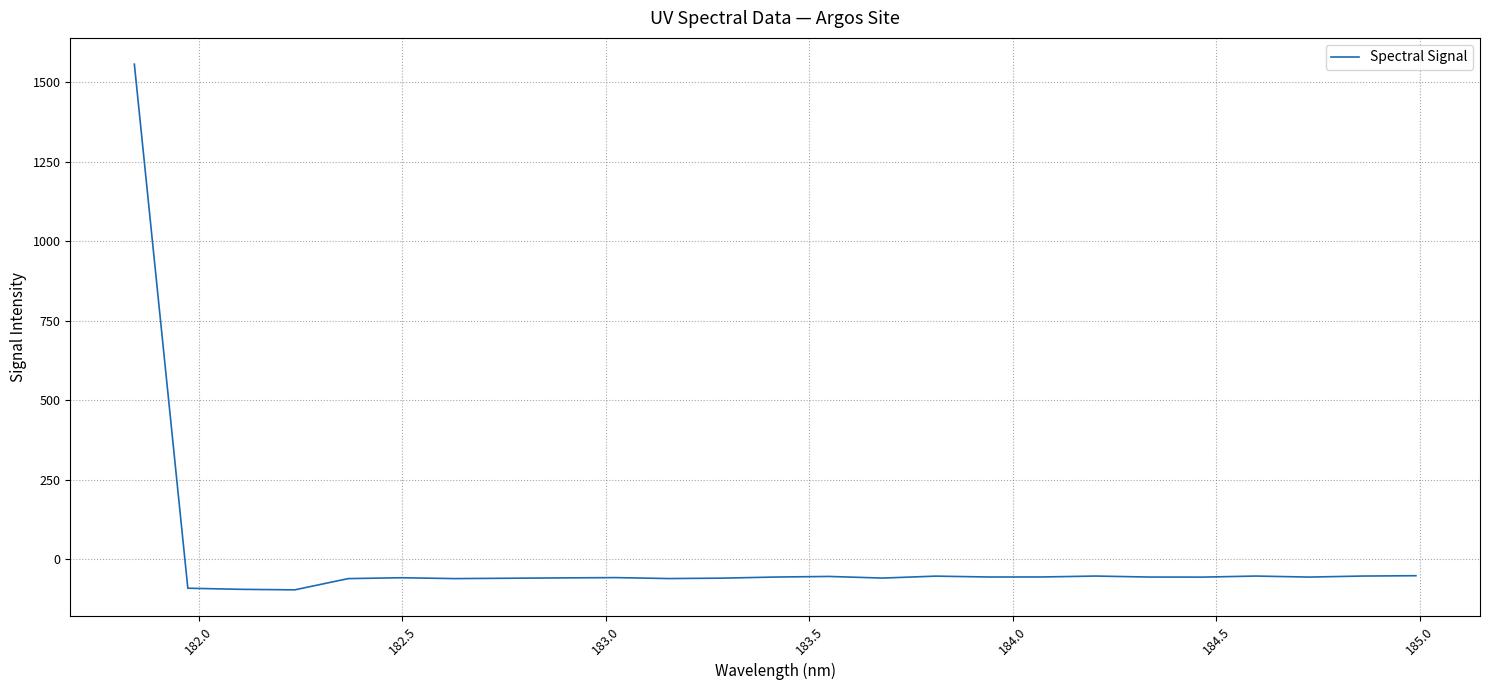

Count the number of data series in this chart.

1